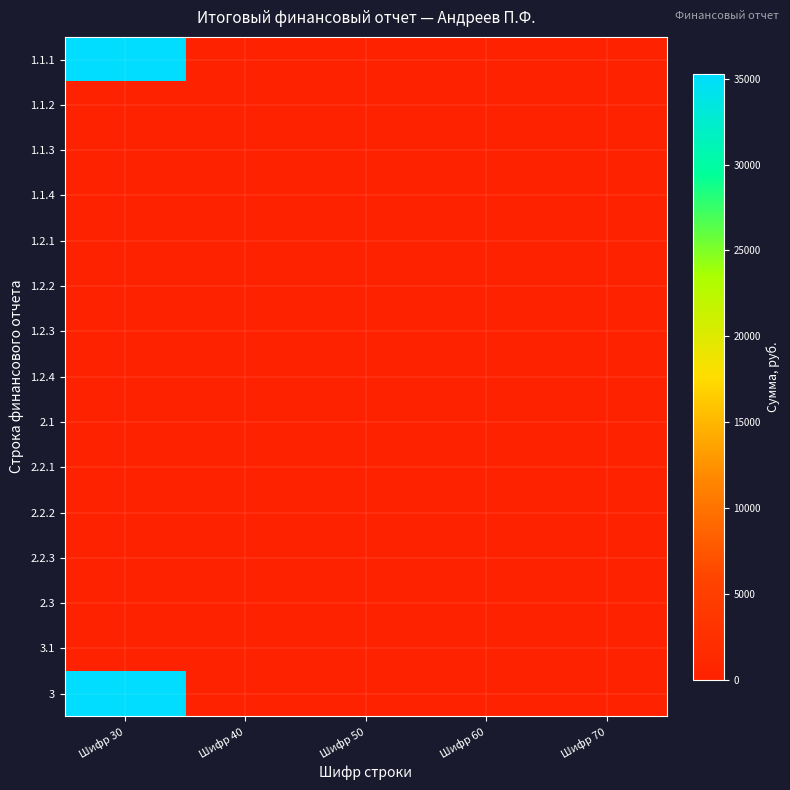

Between Шифр 70 and Шифр 40, which is larger?

Шифр 70